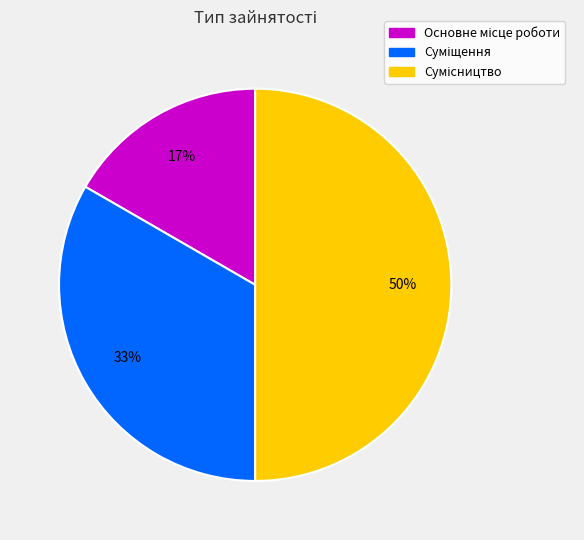

To the nearest percent, what is the average slice percentage?

33%